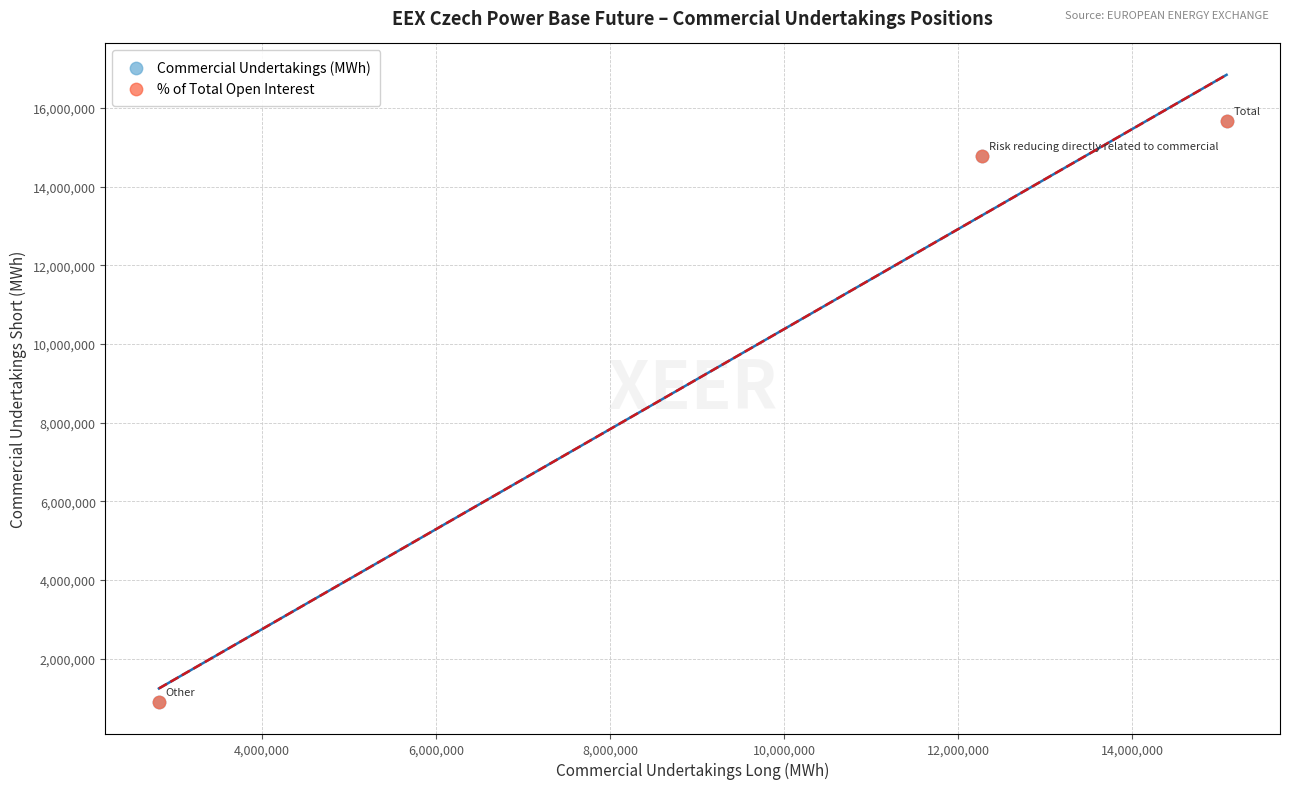

Which series has the widest spread of Y values?

% of Total Open Interest